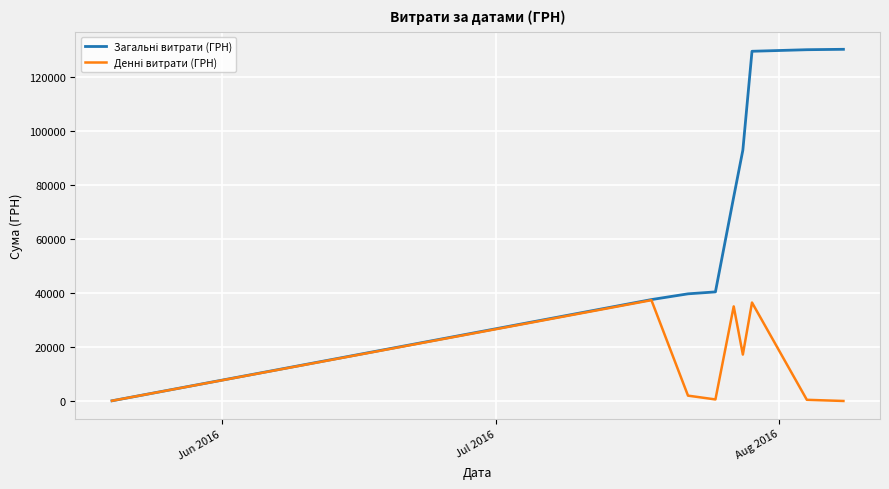

What is the greatest value displayed?

130180.8